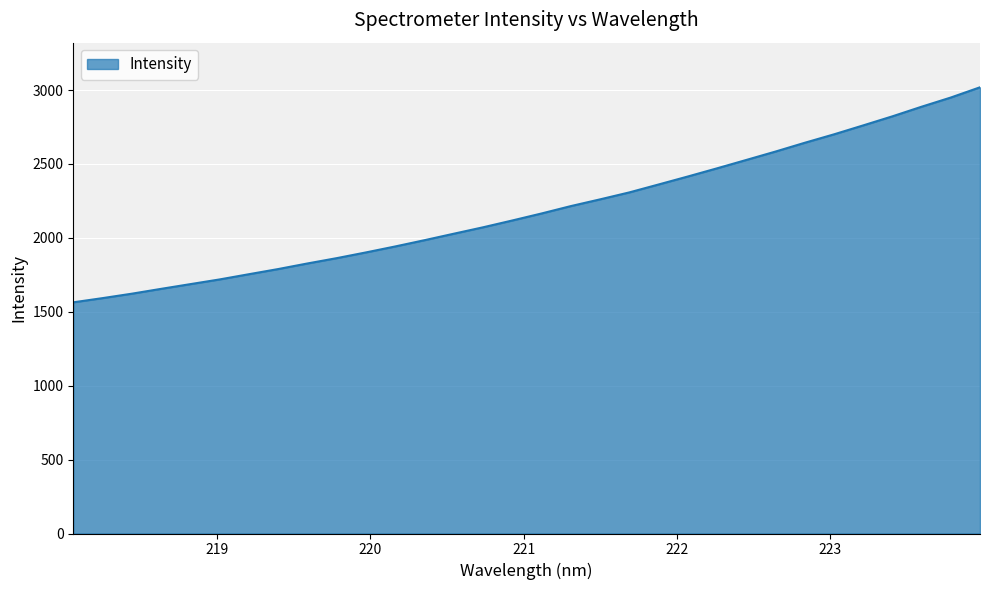

What is the smallest value displayed?

1564.0